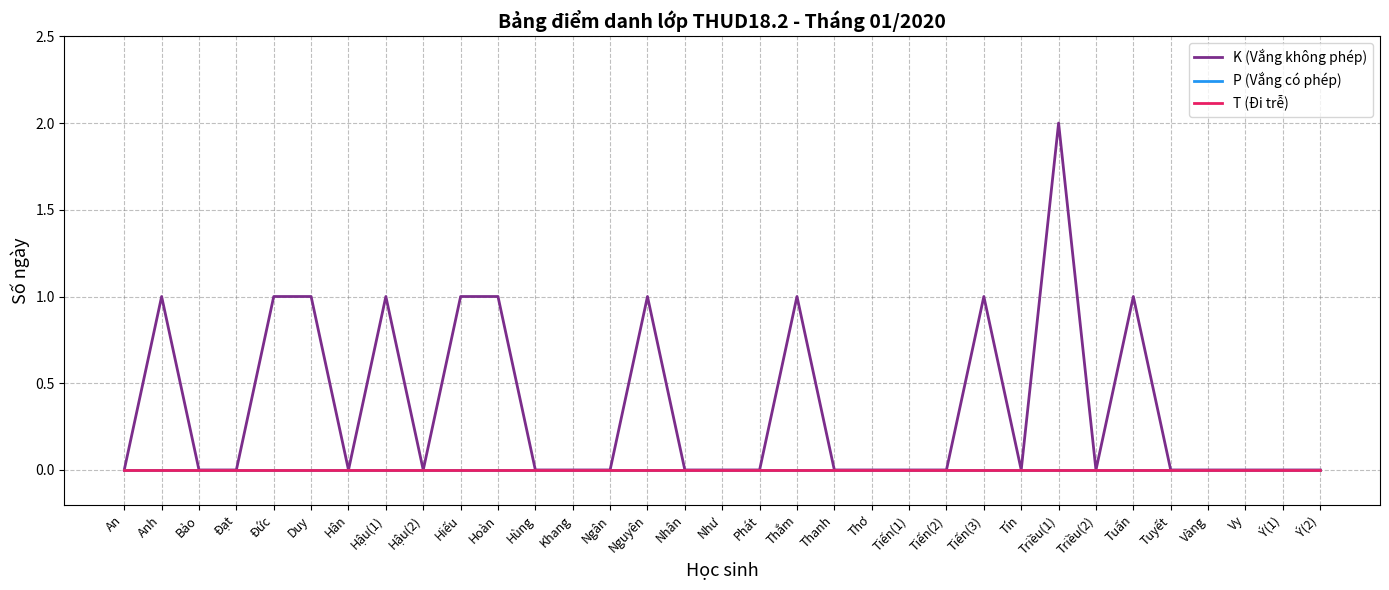

Where is K (Vắng không phép) nearest to the value 1?

Anh